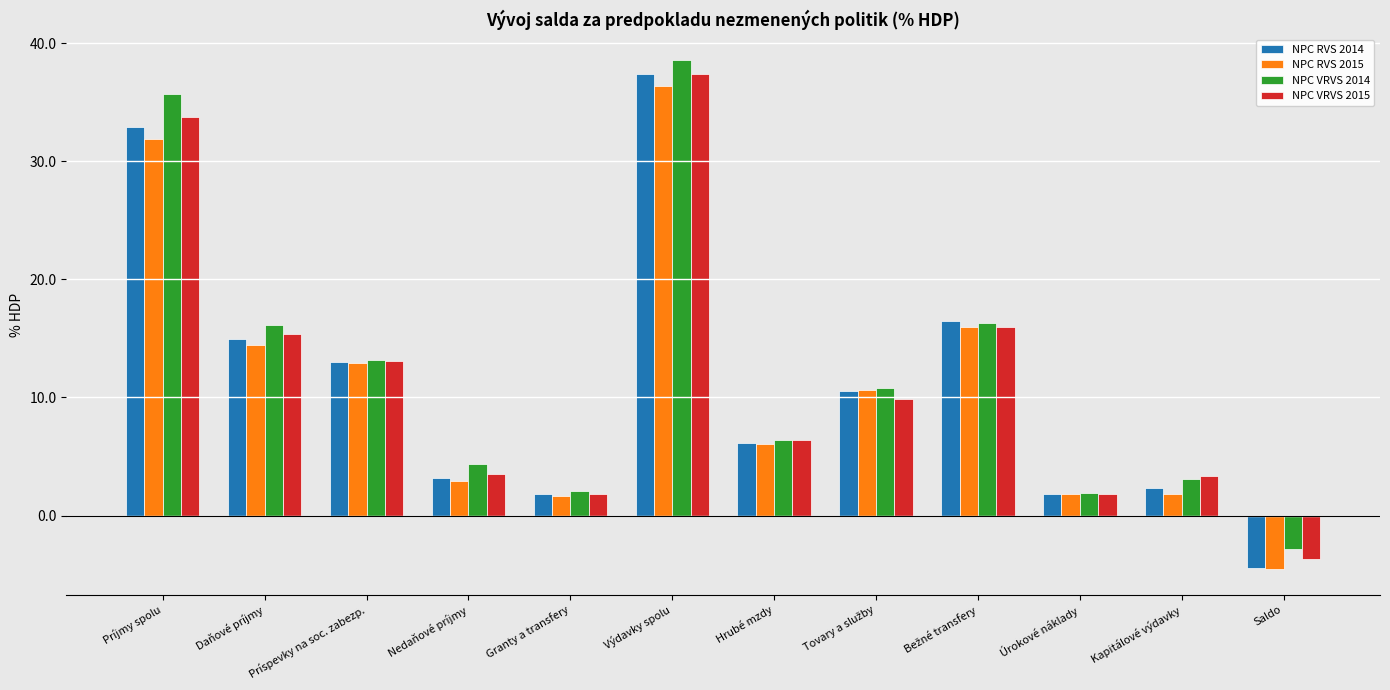

How many data points does each series have?

12